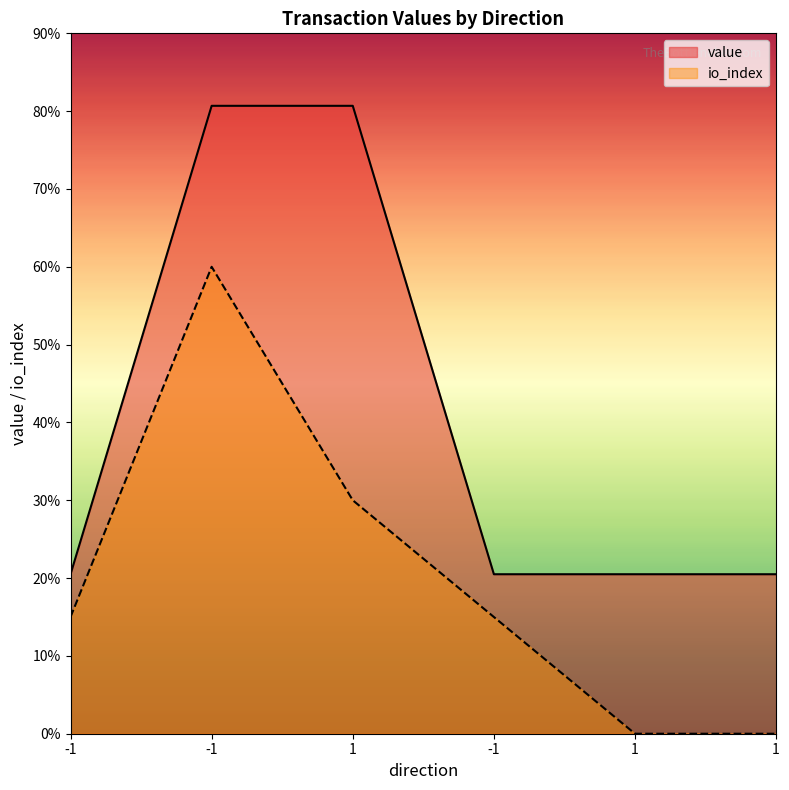

How many io_index values are between 0 and 30?

5